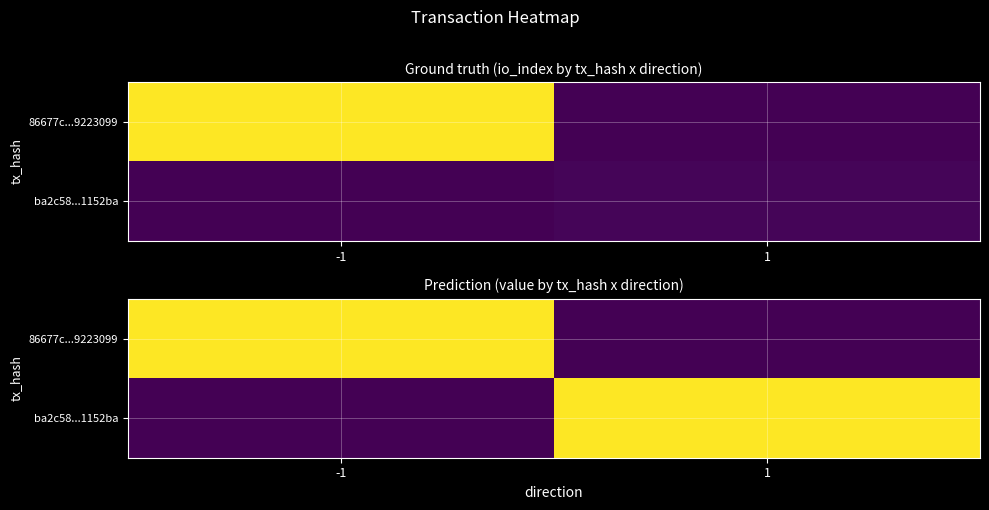

What is the greatest value displayed?

2.6